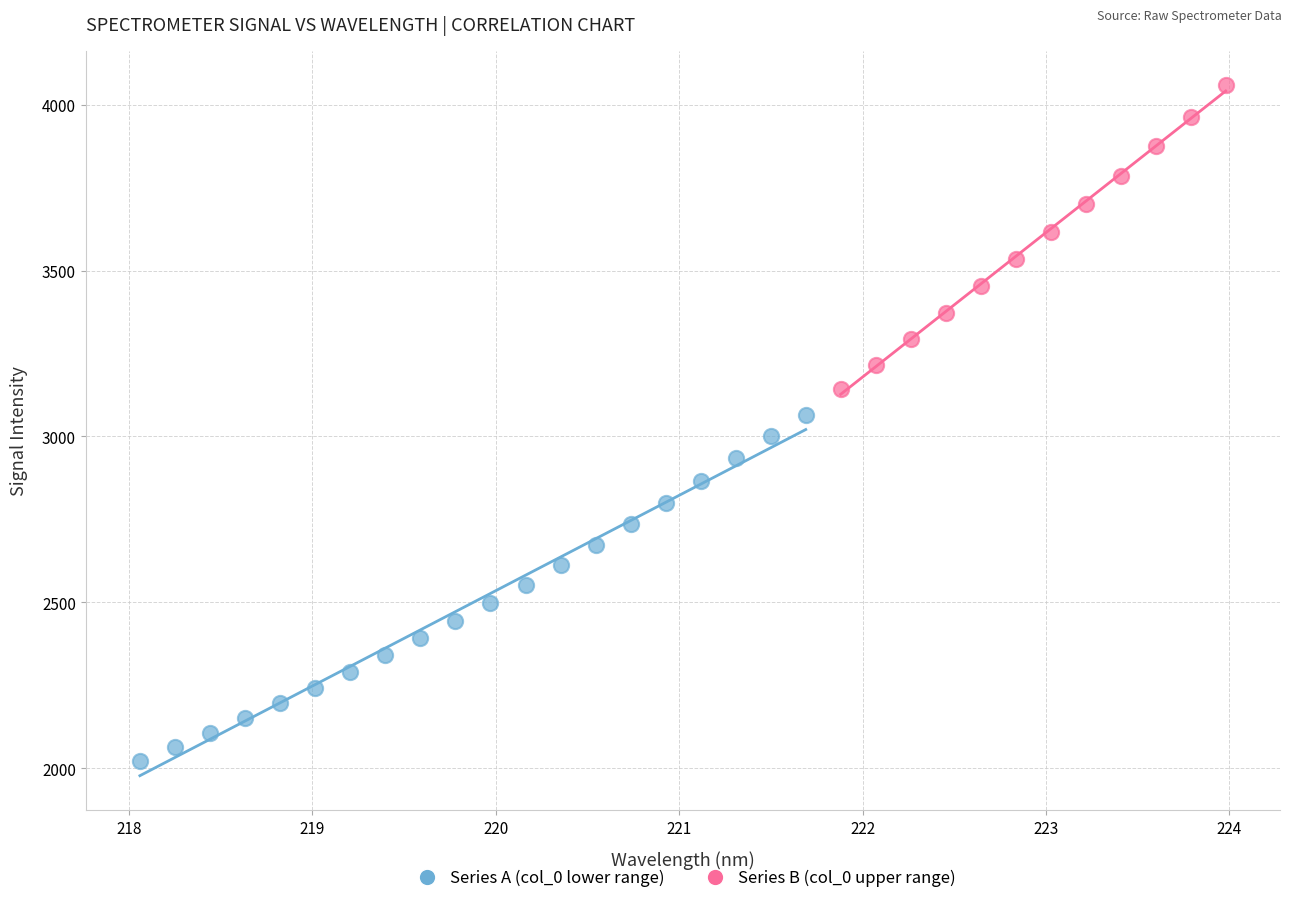

Which series has the largest Y range (max minus min)?

Series A (col_0 lower range)